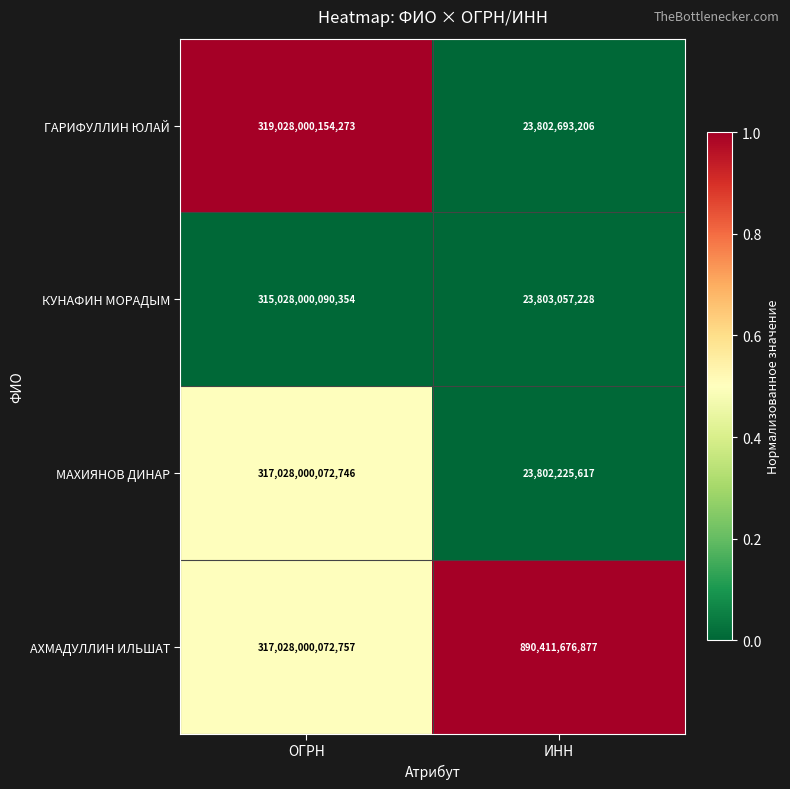

List the series in order of their peak value, highest first.

ГАРИФУЛЛИН ЮЛАЙ, АХМАДУЛЛИН ИЛЬШАТ, МАХИЯНОВ ДИНАР, КУНАФИН МОРАДЫМ